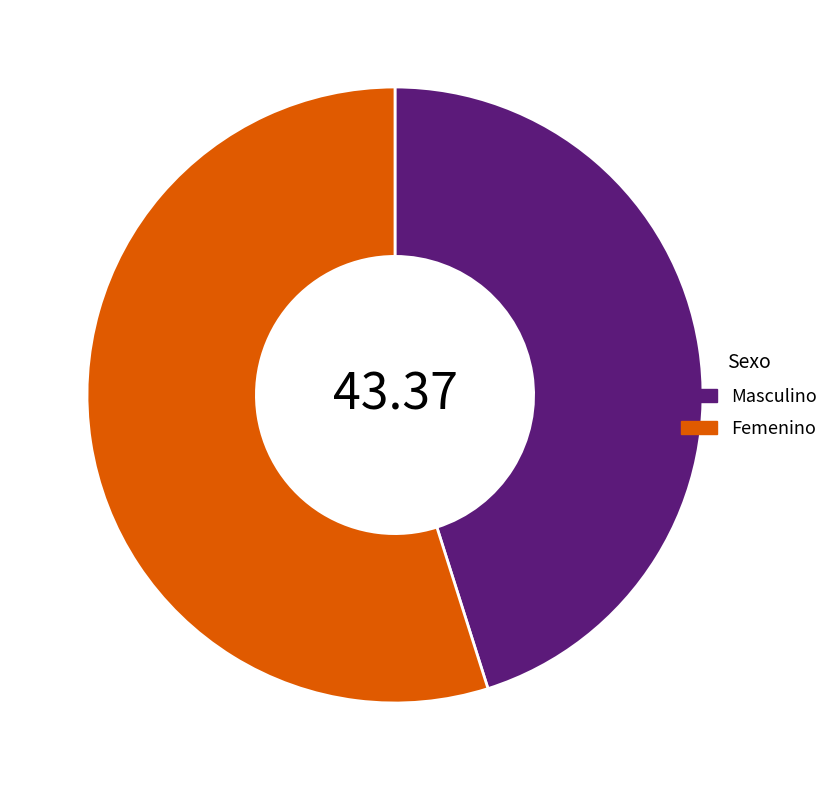

Rank the categories by value from highest to lowest.

Femenino, Masculino